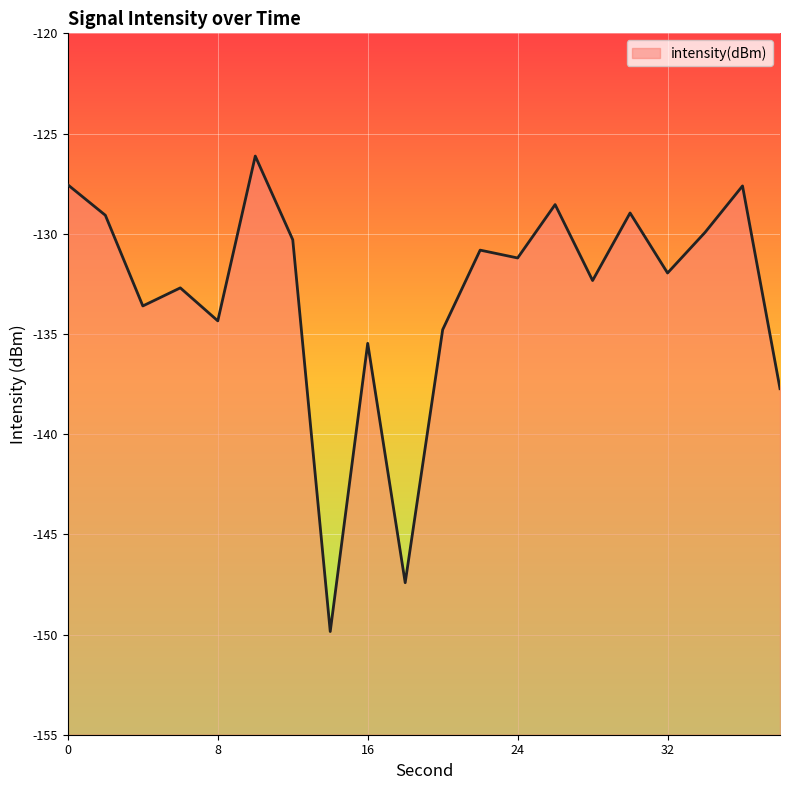

True or false: the data has more than 2 interior local peaks.

True